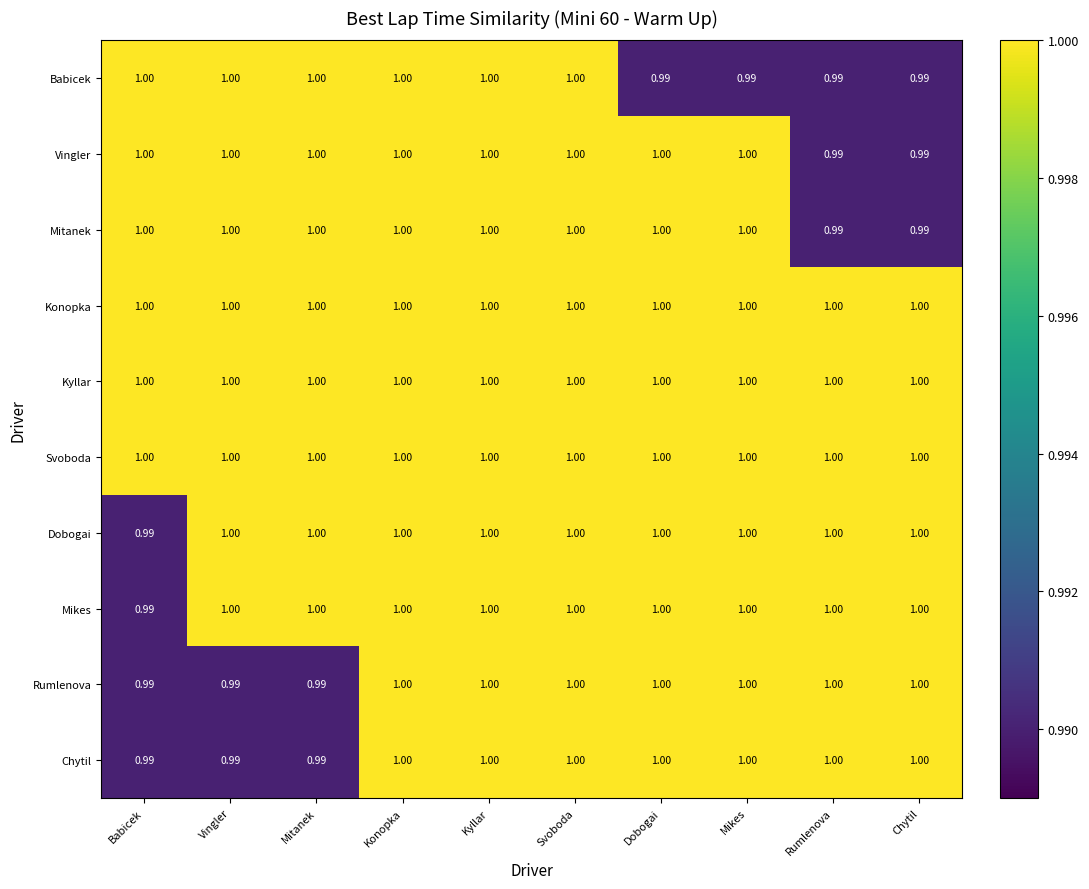

Which category has the highest value across all series?

Babicek